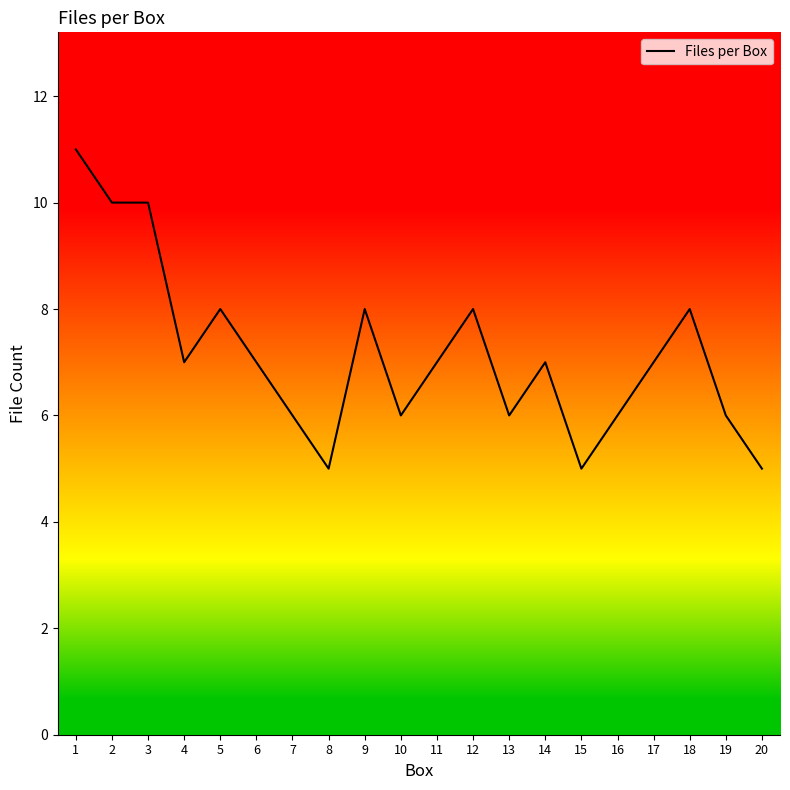

Reading right to left, list all the values displayed in this chart.

20=5	19=6	18=8	17=7	16=6	15=5	14=7	13=6	12=8	11=7	10=6	9=8	8=5	7=6	6=7	5=8	4=7	3=10	2=10	1=11